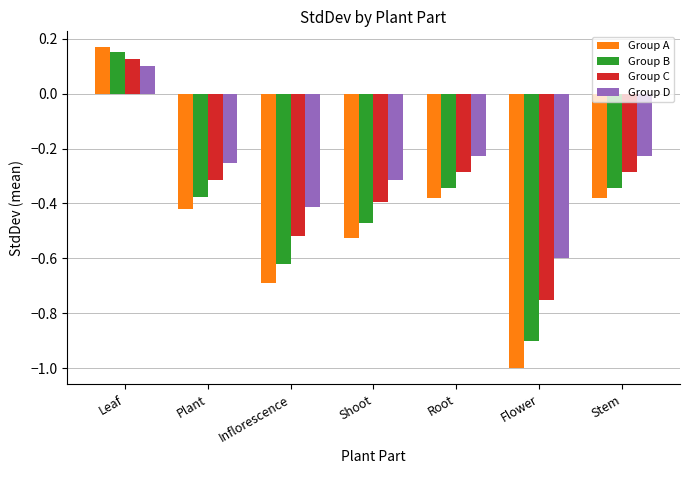

How many values in Group A are above zero?

1